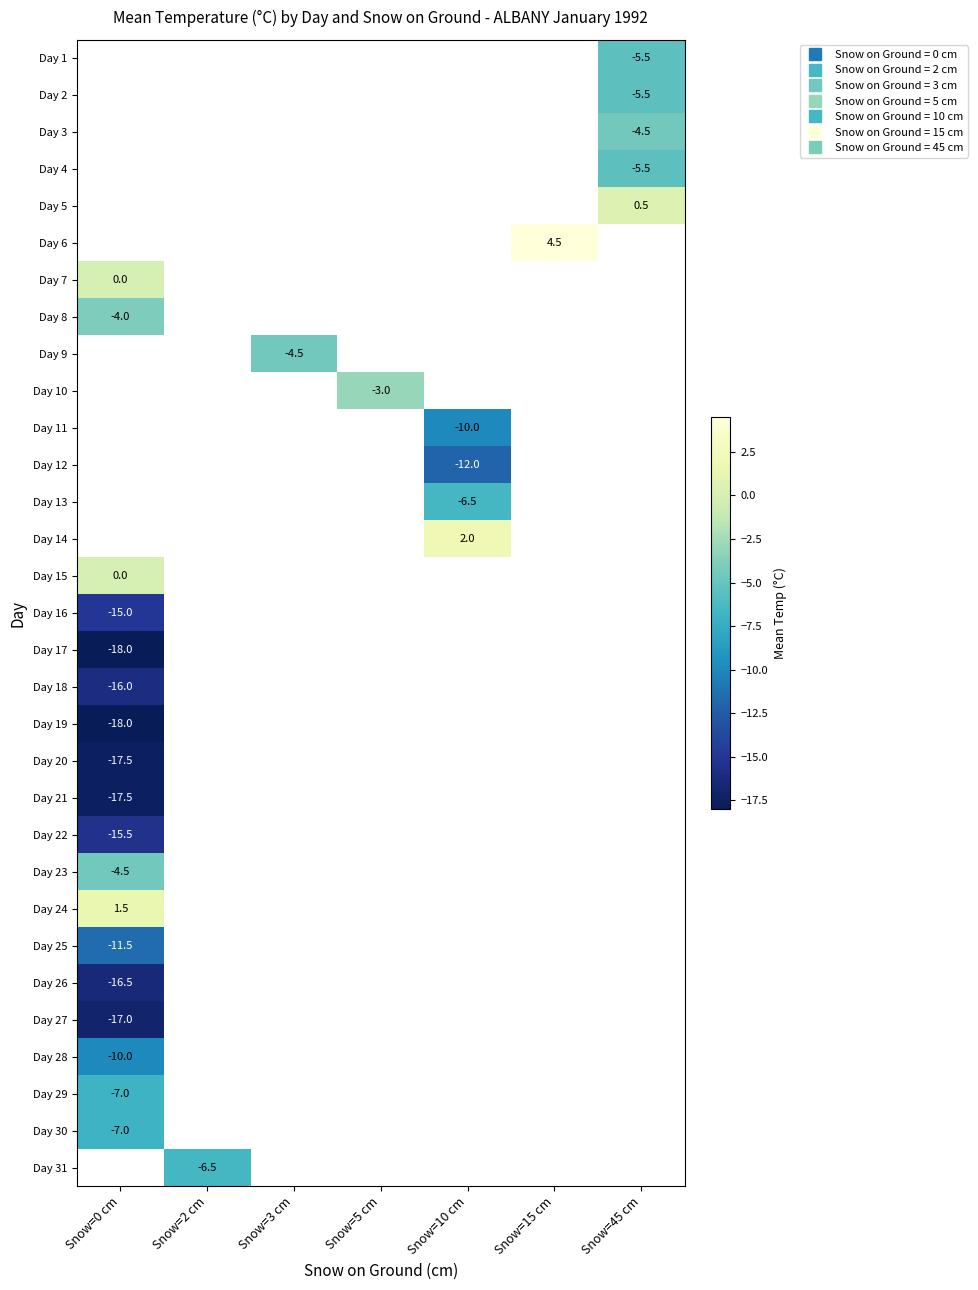

At which category does the chart reach its peak across all series?

Snow=15 cm